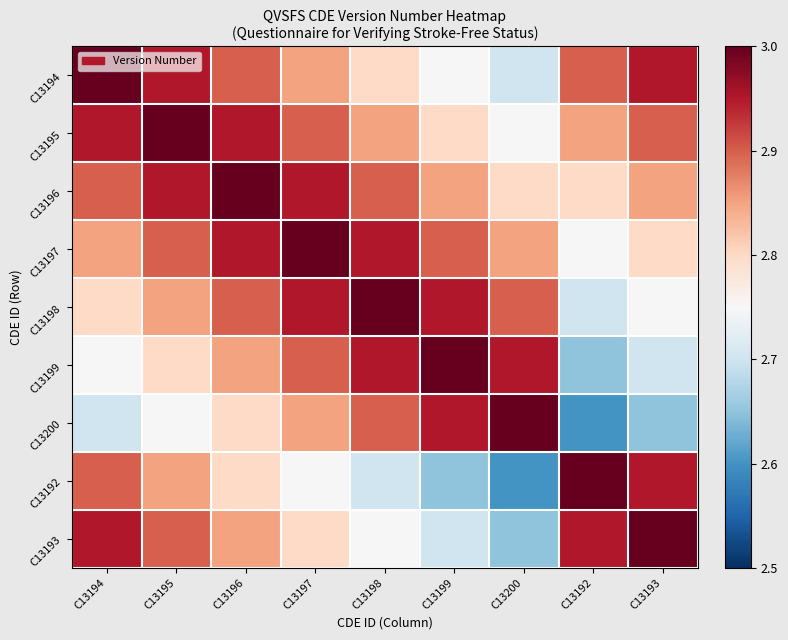

List the series in order of their peak value, highest first.

C13194, C13195, C13196, C13197, C13198, C13199, C13200, C13192, C13193